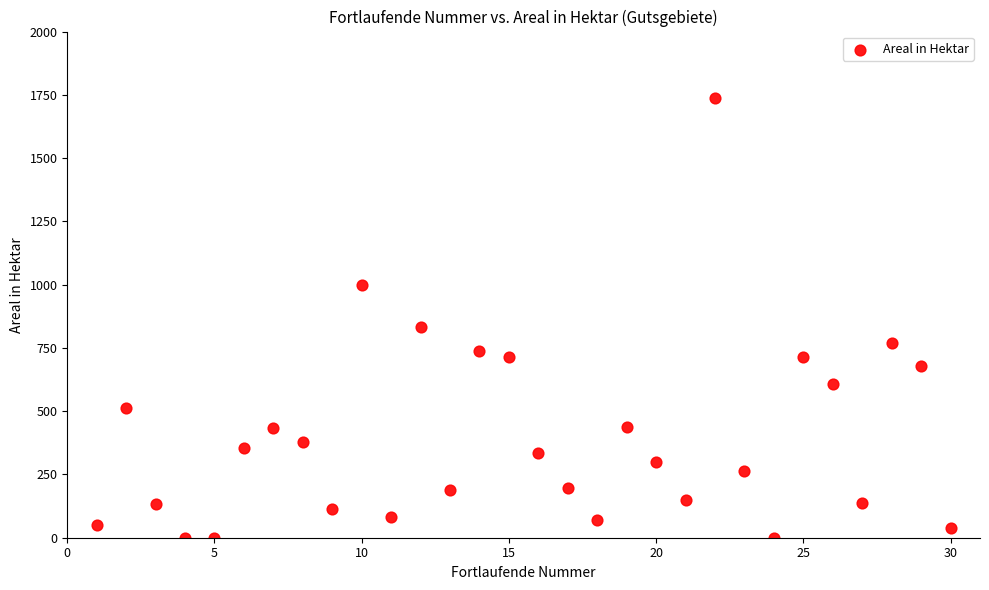

What is the range of Y values (max minus min)?

1738.0